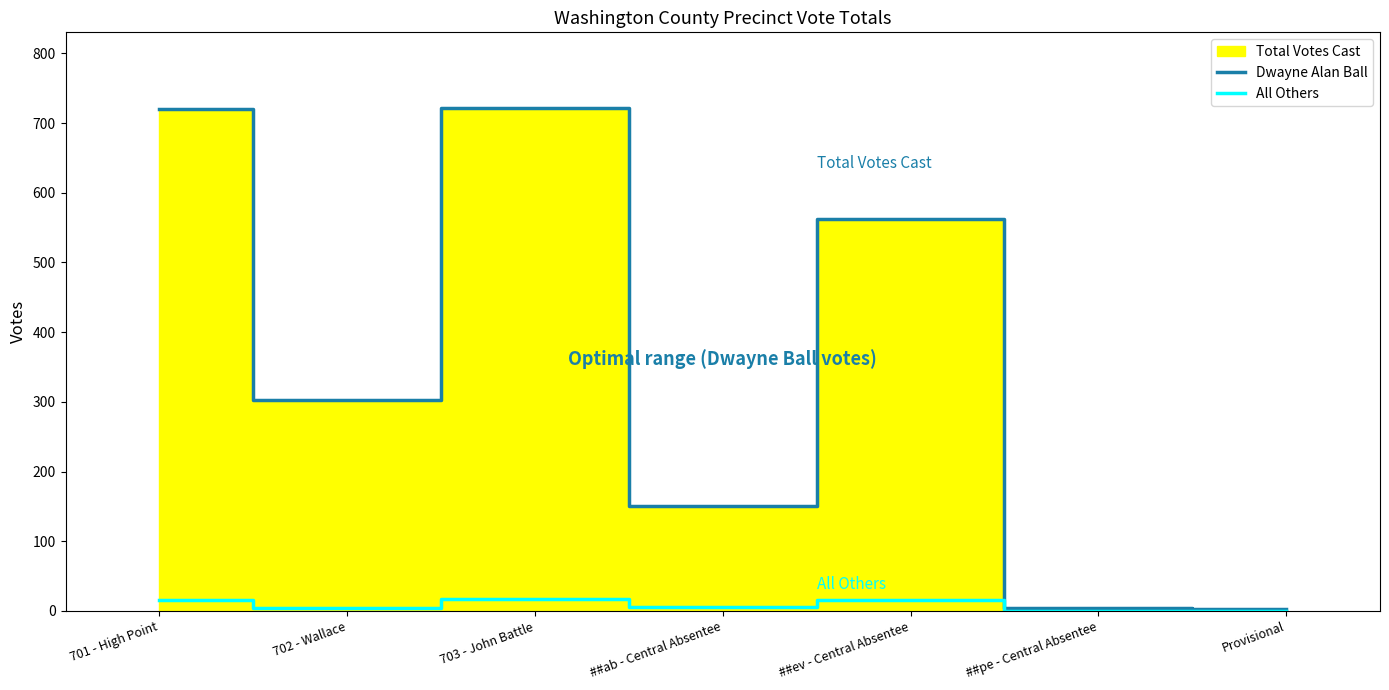

True or false: All Others has more than 1 points higher than both neighbors.

True